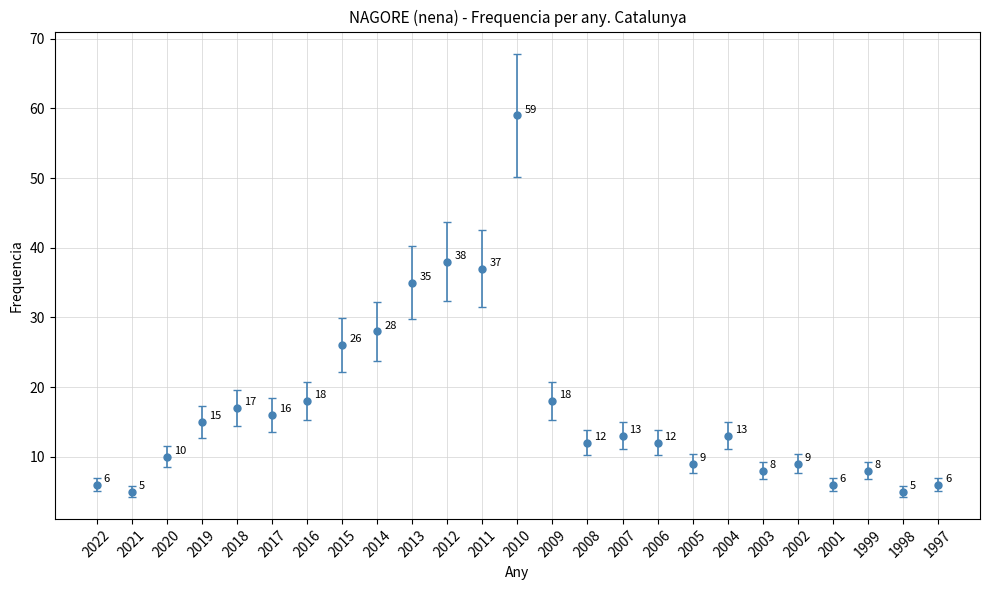

Reading left to right, transcribe all the data shown in this chart.

6	5	10	15	17	16	18	26	28	35	38	37	59	18	12	13	12	9	13	8	9	6	8	5	6